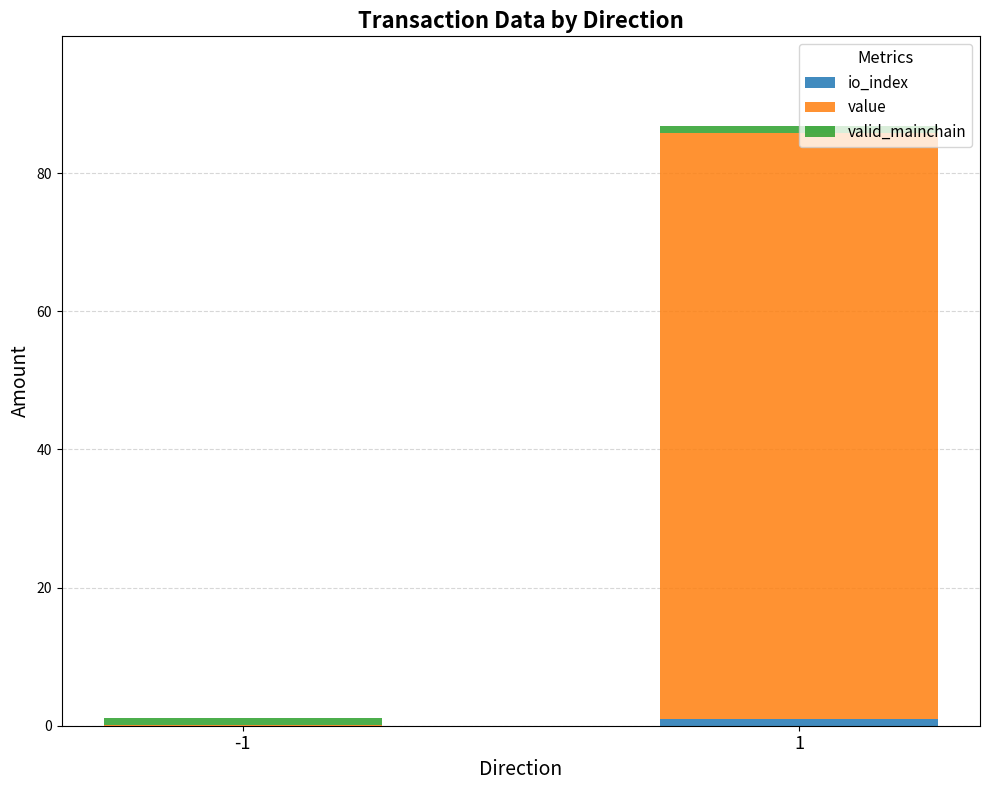

How many categories are shown in the chart?

2